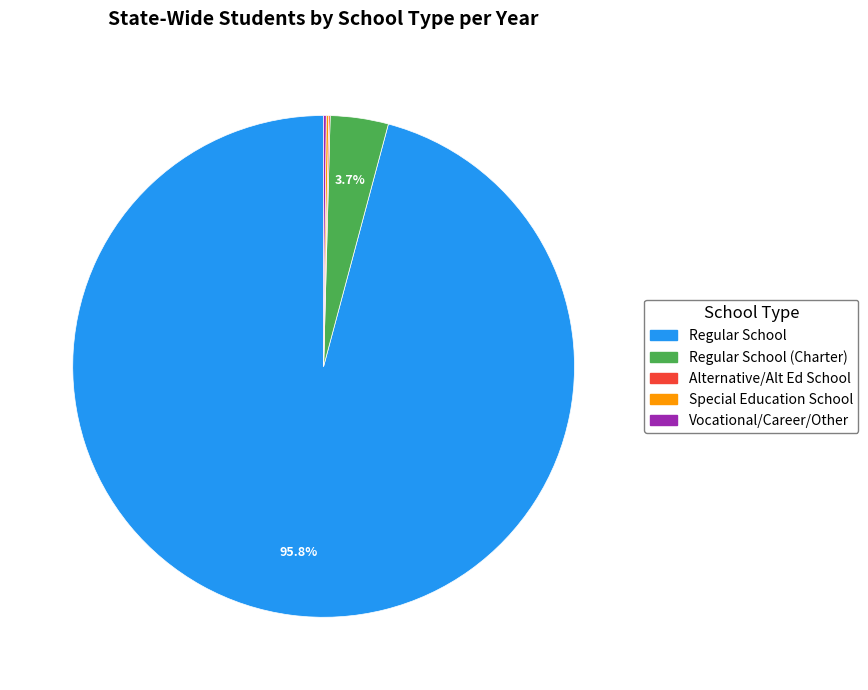

Is there any slice that represents more than half of the pie?

Yes